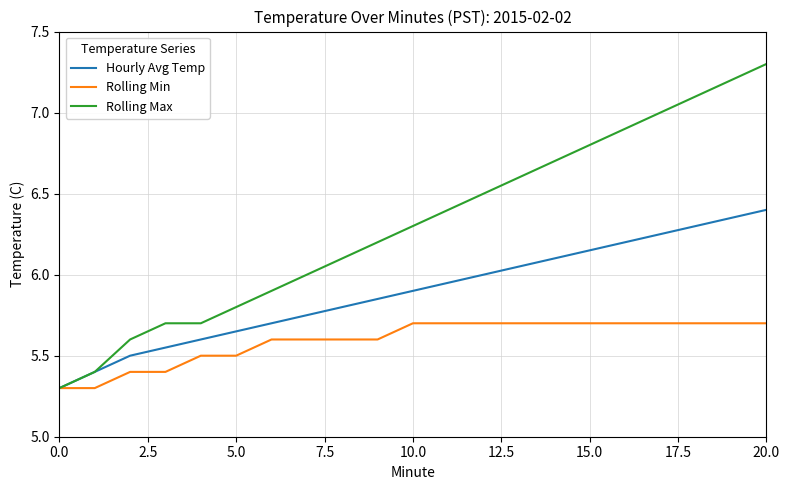

What is the maximum value for Hourly Avg Temp?

6.4